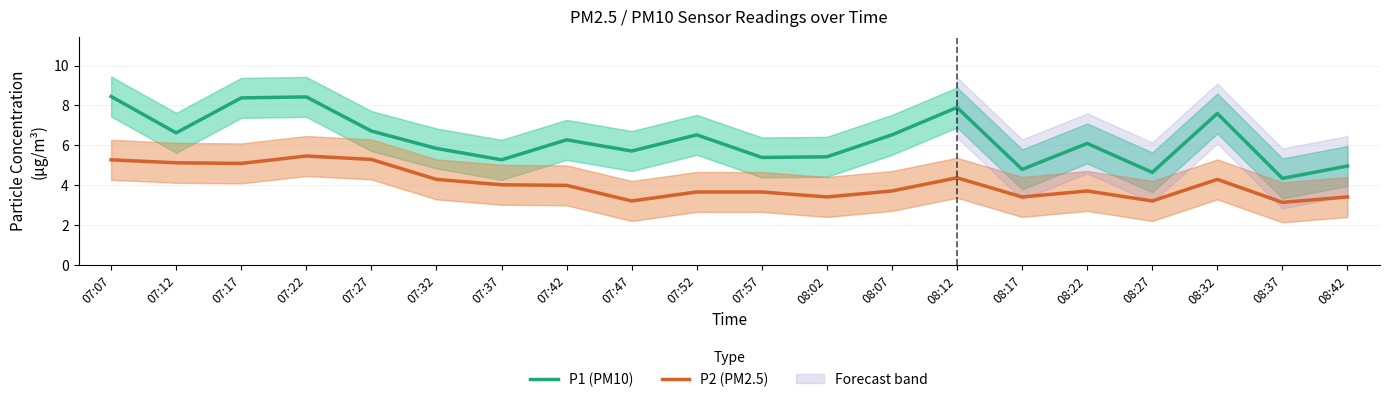

At which category does P1 (PM10) reach its first local valley?

07:12